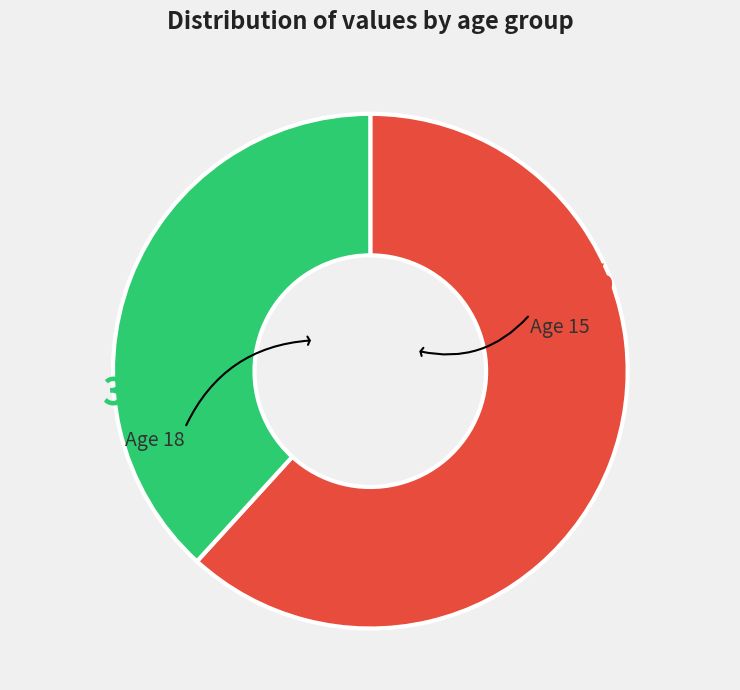

Is there a majority slice in this chart?

Yes